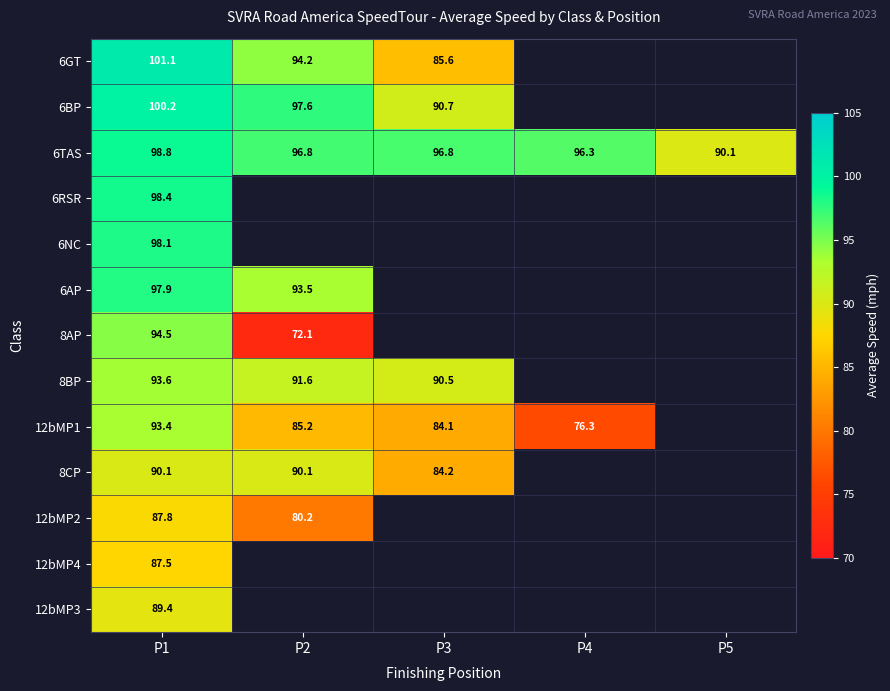

True or false: 8CP has a value of 147.8 at P2.

False